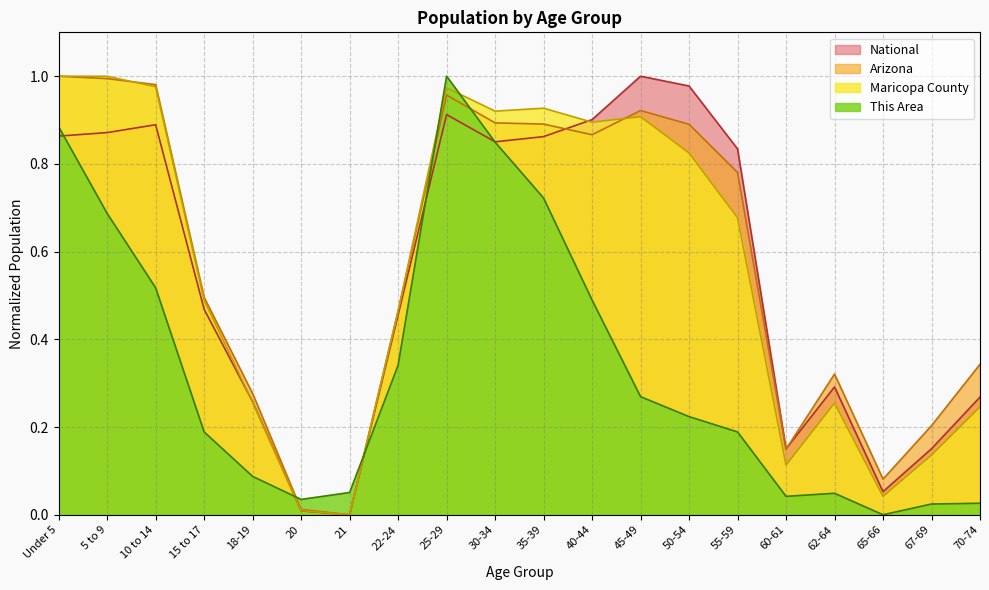

Reading left to right, extract all data points from this chart.

This Area: Under 5=0.9	5 to 9=0.7	10 to 14=0.5	15 to 17=0.2	18-19=0.1	20=0.0	21=0.1	22-24=0.3	25-29=1.0	30-34=0.8	35-39=0.7	40-44=0.5	45-49=0.3	50-54=0.2	55-59=0.2	60-61=0.0	62-64=0.0	65-66=0.0	67-69=0.0	70-74=0.0
Maricopa County: Under 5=1.0	5 to 9=1.0	10 to 14=1.0	15 to 17=0.5	18-19=0.3	20=0.0	21=0.0	22-24=0.5	25-29=1.0	30-34=0.9	35-39=0.9	40-44=0.9	45-49=0.9	50-54=0.8	55-59=0.7	60-61=0.1	62-64=0.3	65-66=0.0	67-69=0.1	70-74=0.2
Arizona: Under 5=1.0	5 to 9=1.0	10 to 14=1.0	15 to 17=0.5	18-19=0.3	20=0.0	21=0.0	22-24=0.5	25-29=1.0	30-34=0.9	35-39=0.9	40-44=0.9	45-49=0.9	50-54=0.9	55-59=0.8	60-61=0.1	62-64=0.3	65-66=0.1	67-69=0.2	70-74=0.3
National: Under 5=0.9	5 to 9=0.9	10 to 14=0.9	15 to 17=0.5	18-19=0.3	20=0.0	21=0.0	22-24=0.5	25-29=0.9	30-34=0.9	35-39=0.9	40-44=0.9	45-49=1.0	50-54=1.0	55-59=0.8	60-61=0.2	62-64=0.3	65-66=0.1	67-69=0.2	70-74=0.3